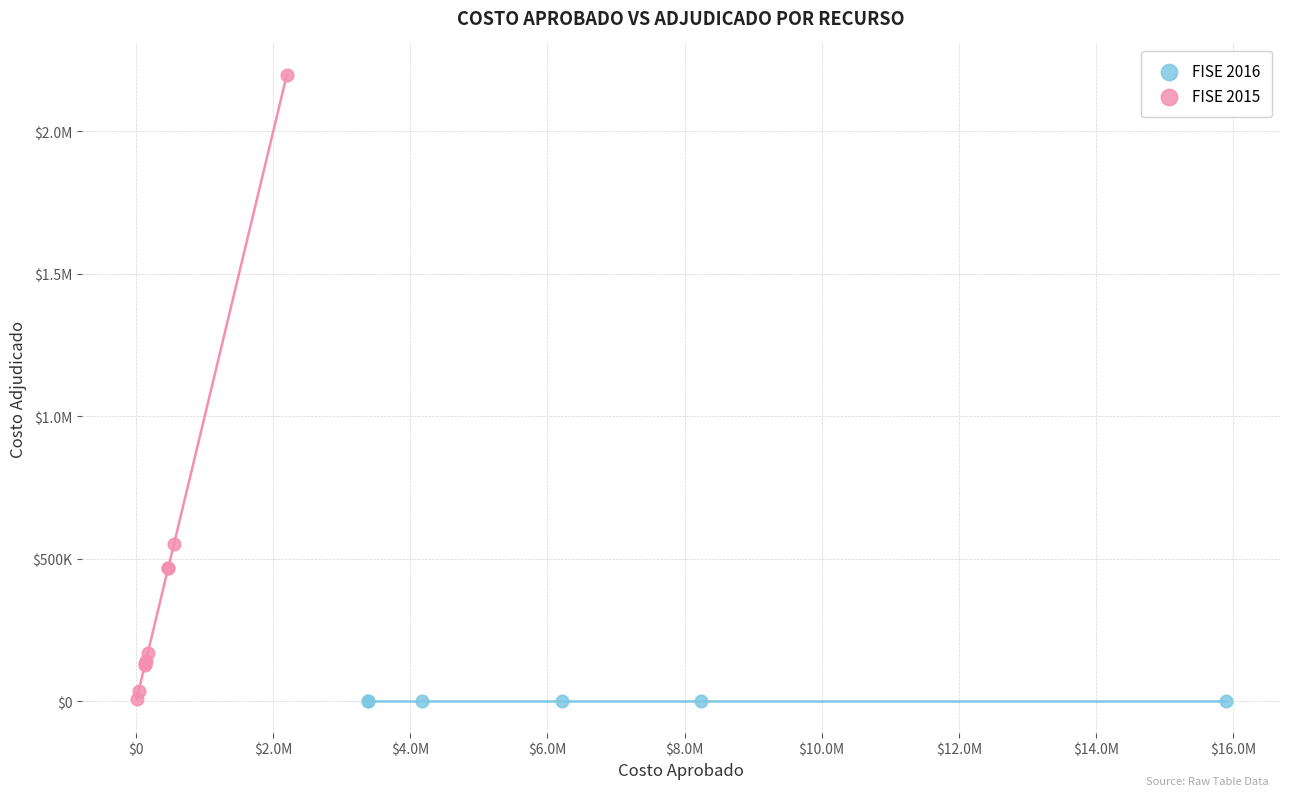

What are all the series names shown in the legend?

FISE 2016, FISE 2015